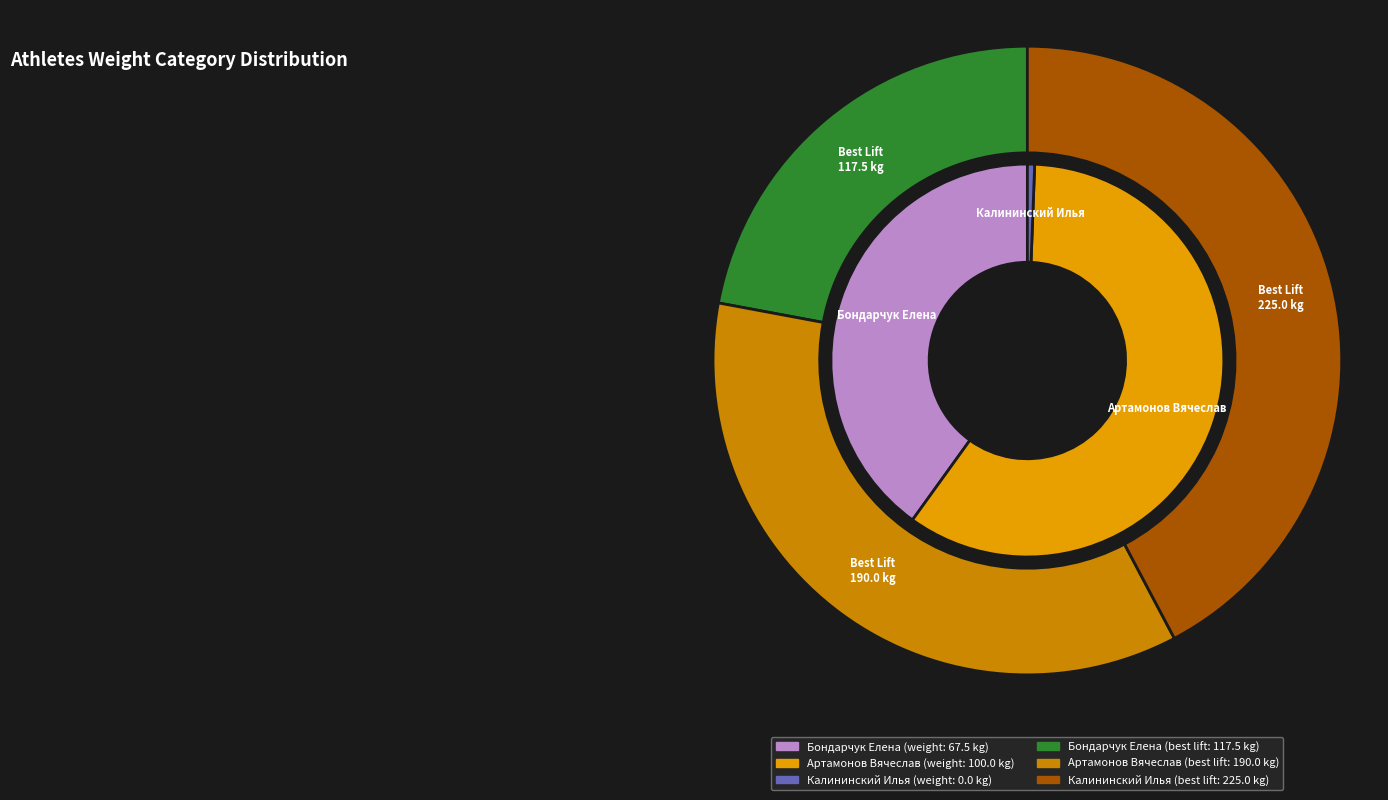

Rank the categories by value from lowest to highest.

Калининский Илья, Бондарчук Елена, Артамонов Вячеслав